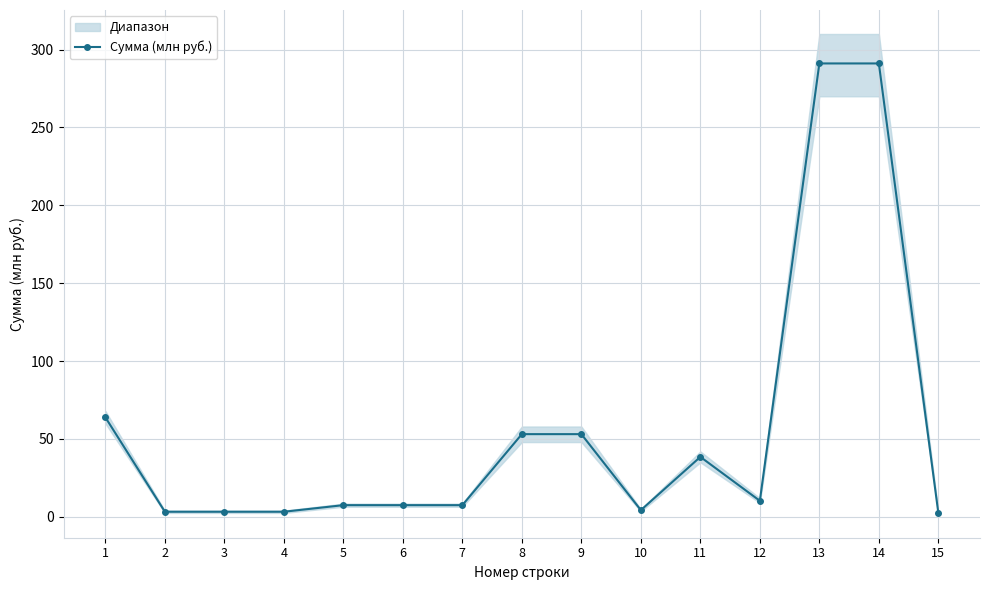

True or false: the data has more than 2 interior local peaks.

False